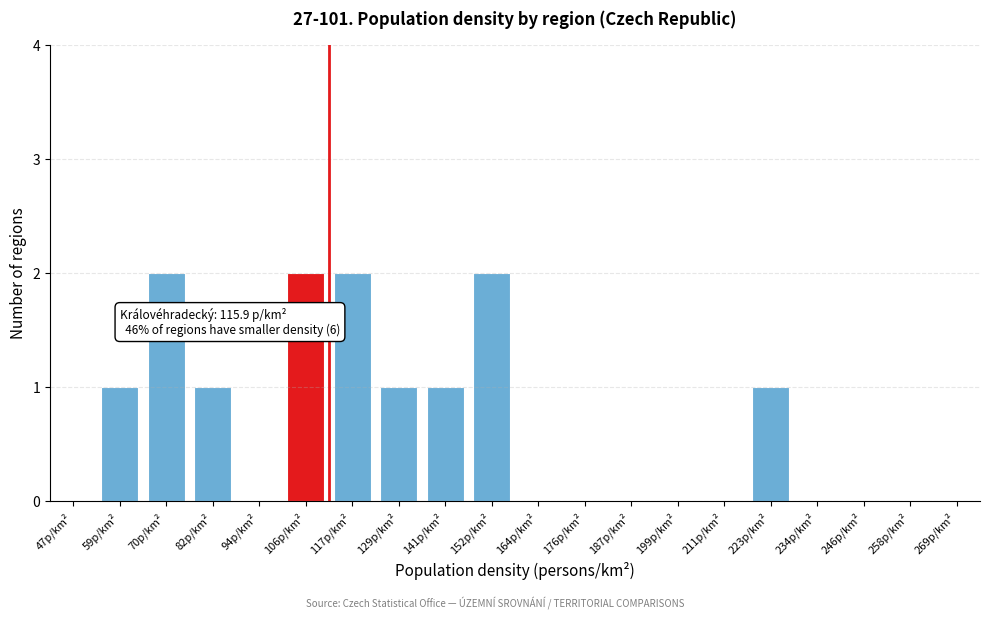

Reading left to right, what are all the values shown in this chart?

47p/km²=0	59p/km²=1	70p/km²=2	82p/km²=1	94p/km²=0	106p/km²=2	117p/km²=2	129p/km²=1	141p/km²=1	152p/km²=2	164p/km²=0	176p/km²=0	187p/km²=0	199p/km²=0	211p/km²=0	223p/km²=1	234p/km²=0	246p/km²=0	258p/km²=0	269p/km²=0